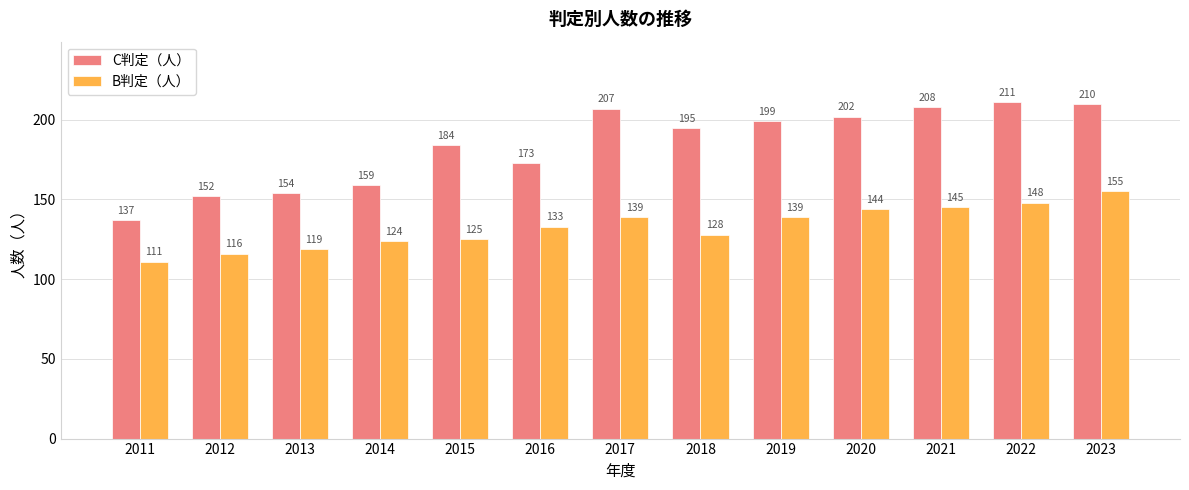

What is the average value of the B判定（人） series?

133